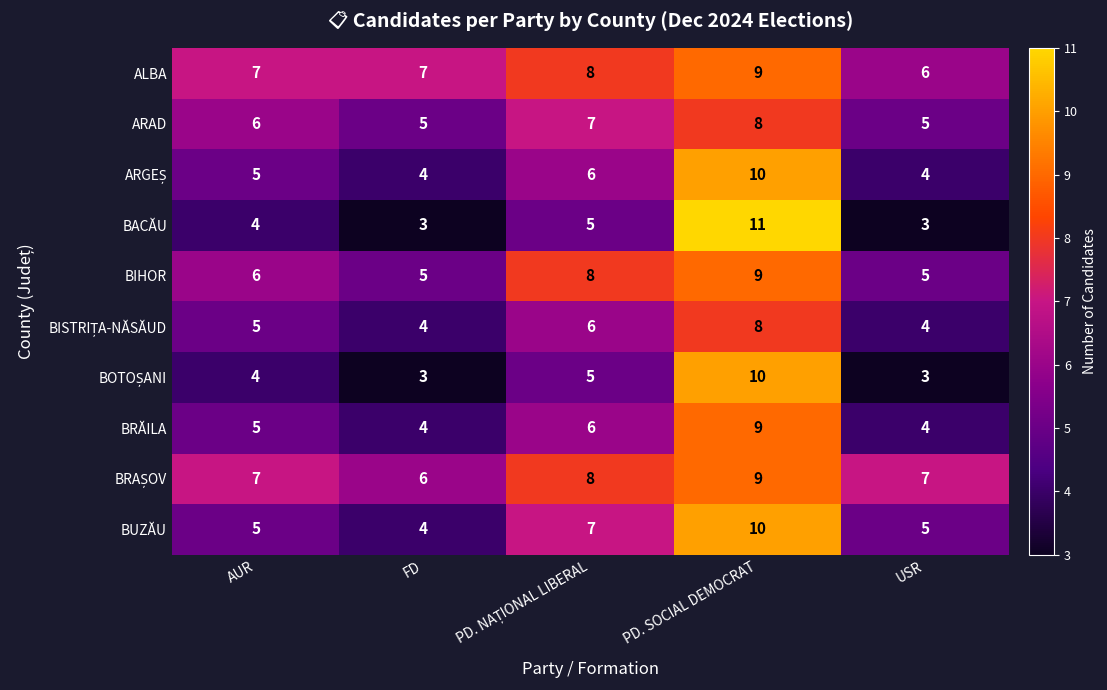

At how many categories does at least one series exceed 6?

5